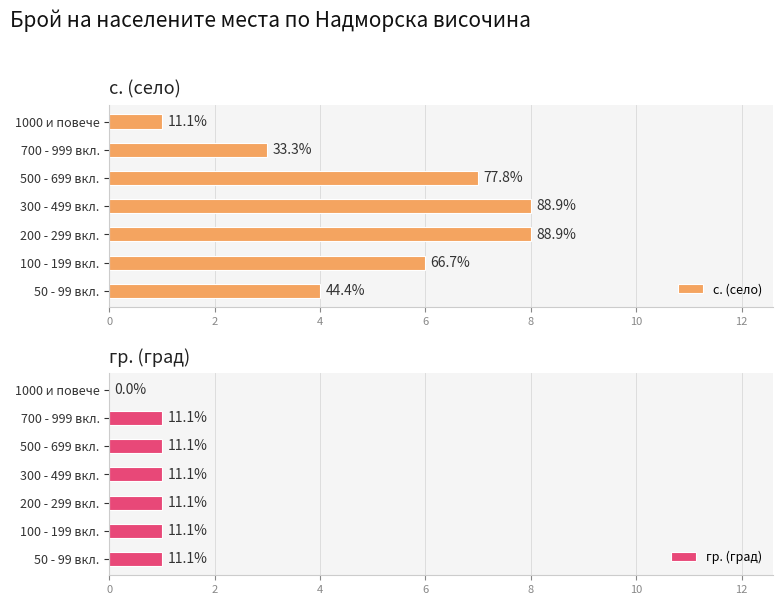

What is the total value across all series at 1000 и повече?

1